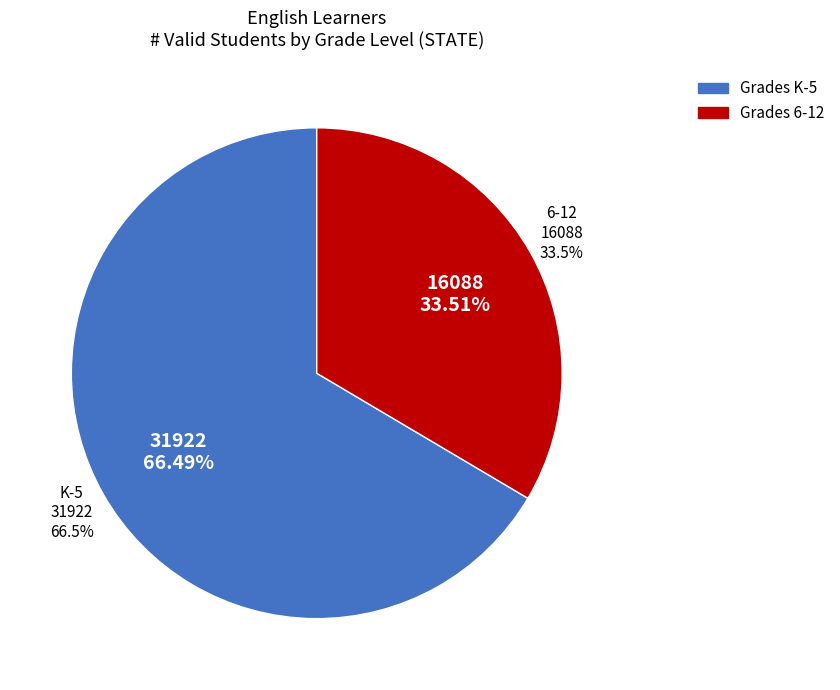

Count the number of slices in the pie.

2